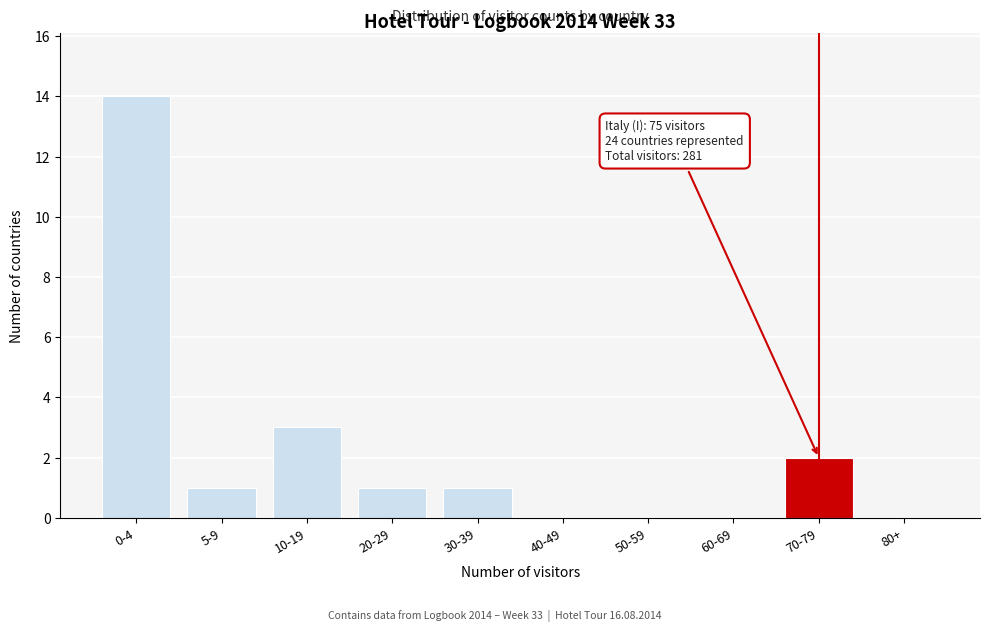

Reading right to left, extract all data points from this chart.

80+=0	70-79=2	60-69=0	50-59=0	40-49=0	30-39=1	20-29=1	10-19=3	5-9=1	0-4=14